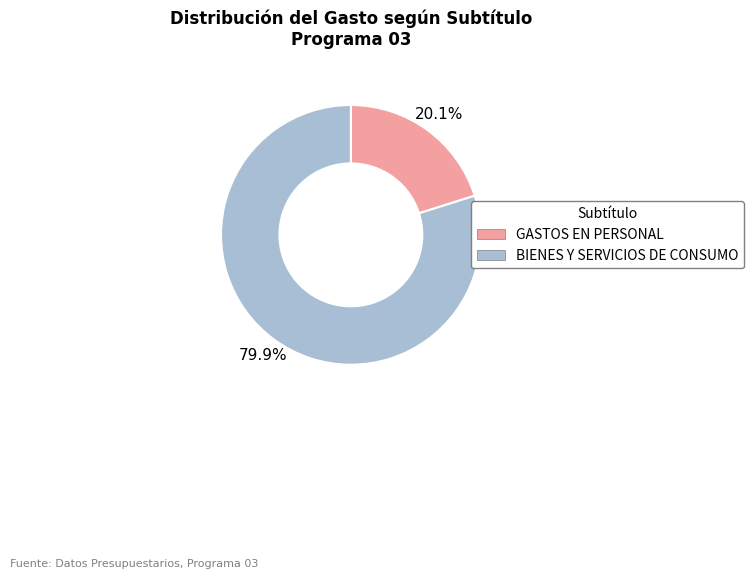

Which has a higher value, BIENES Y SERVICIOS DE CONSUMO or GASTOS EN PERSONAL?

BIENES Y SERVICIOS DE CONSUMO